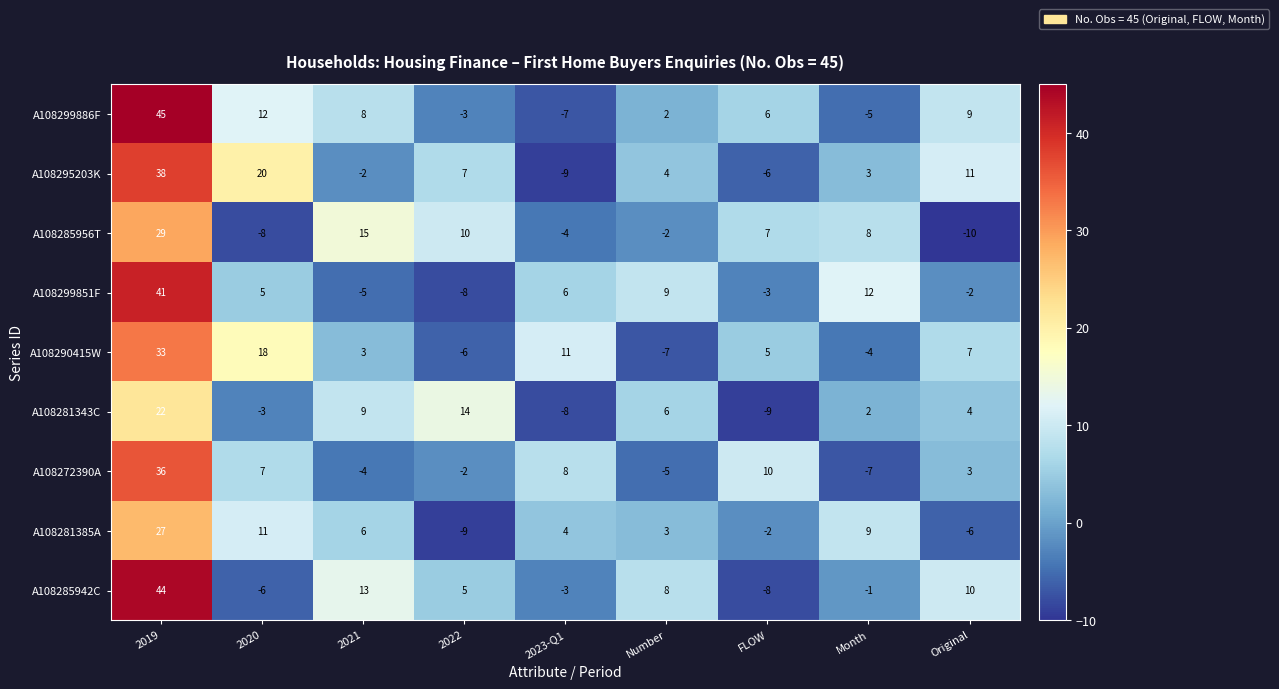

How many categories are shown in the chart?

9